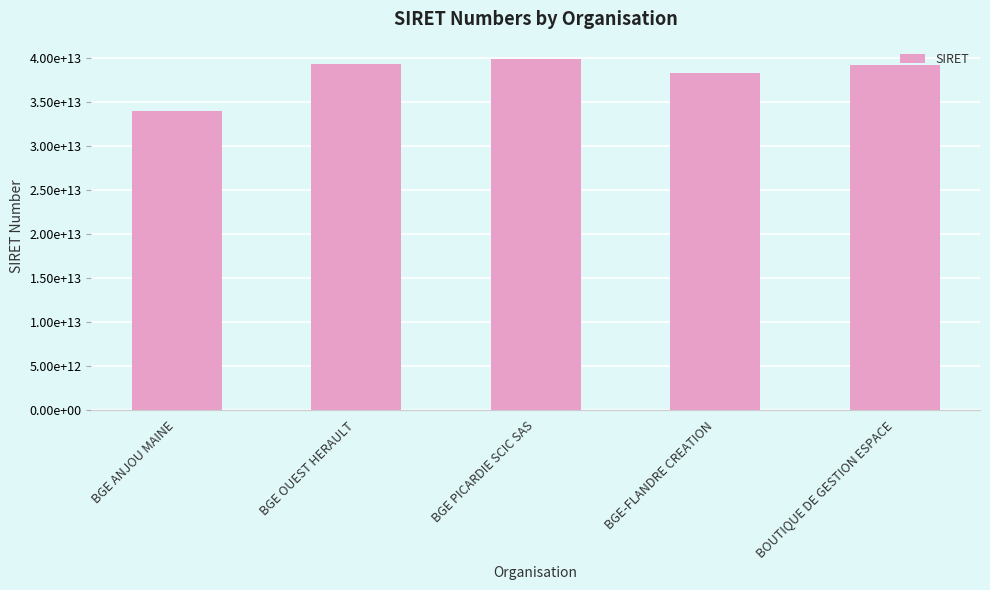

Reading left to right, extract all data points from this chart.

34041352500056	39280784800065	39877218600068	38312294200022	39229727100299